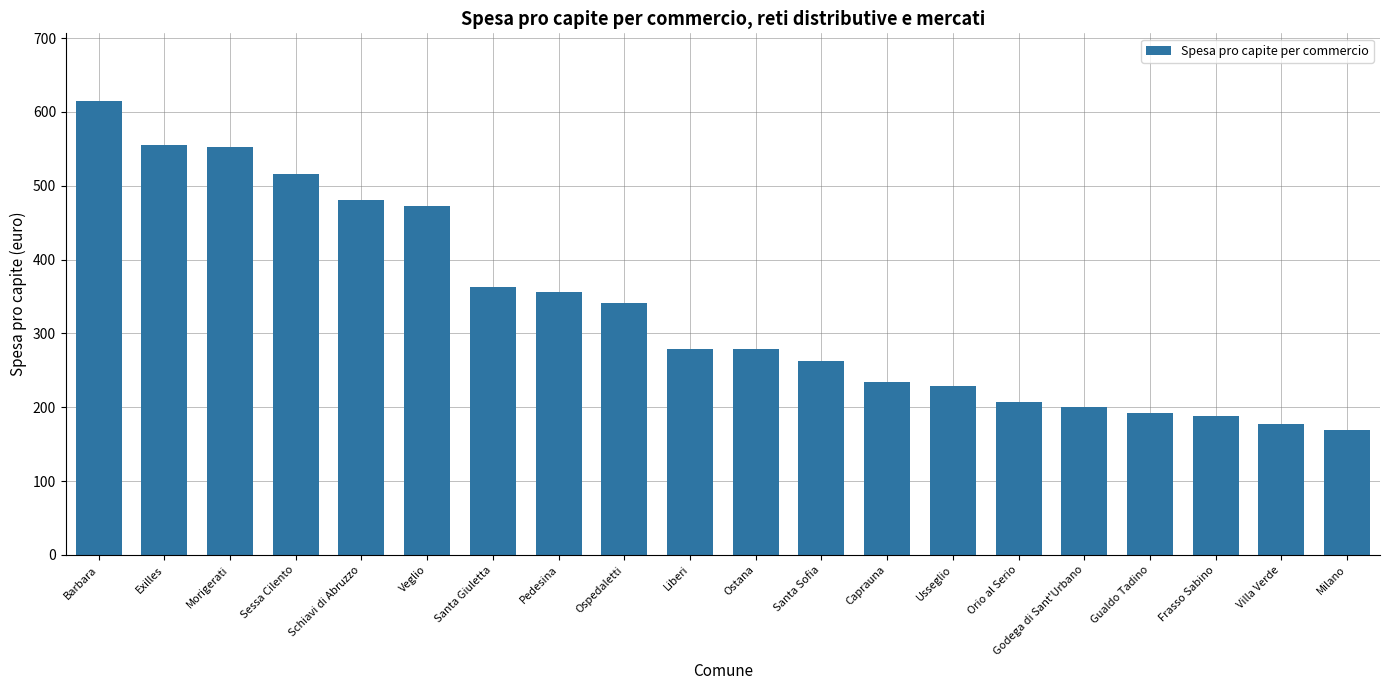

What is the label of the 15th bar from the right?

Veglio